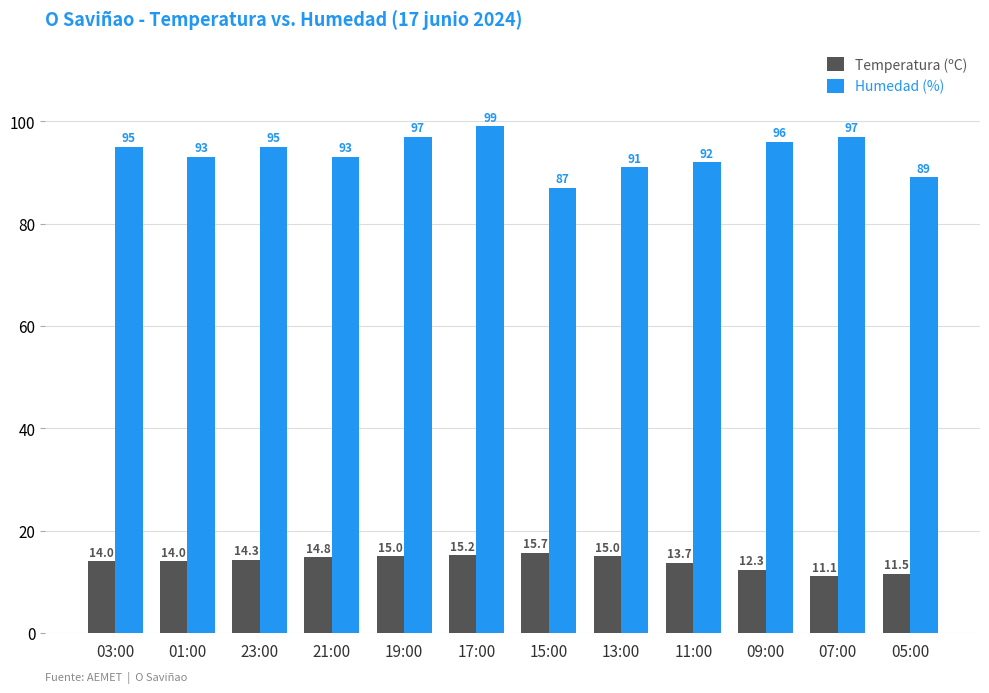

What is the spread (max minus min) of values at 01:00?

79.0